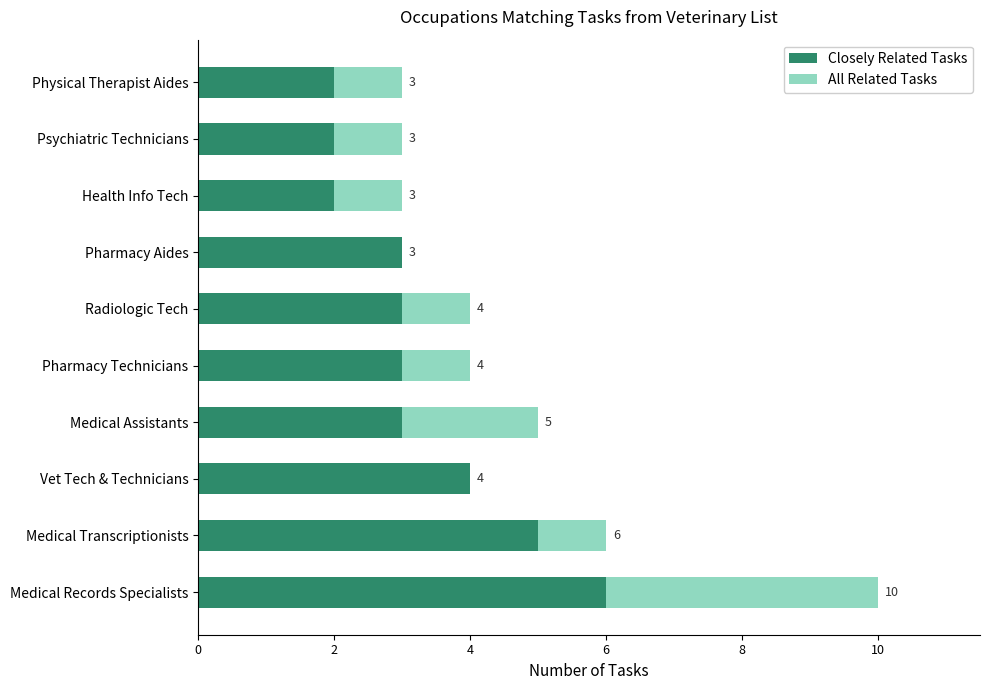

How many distinct data groups are displayed?

2